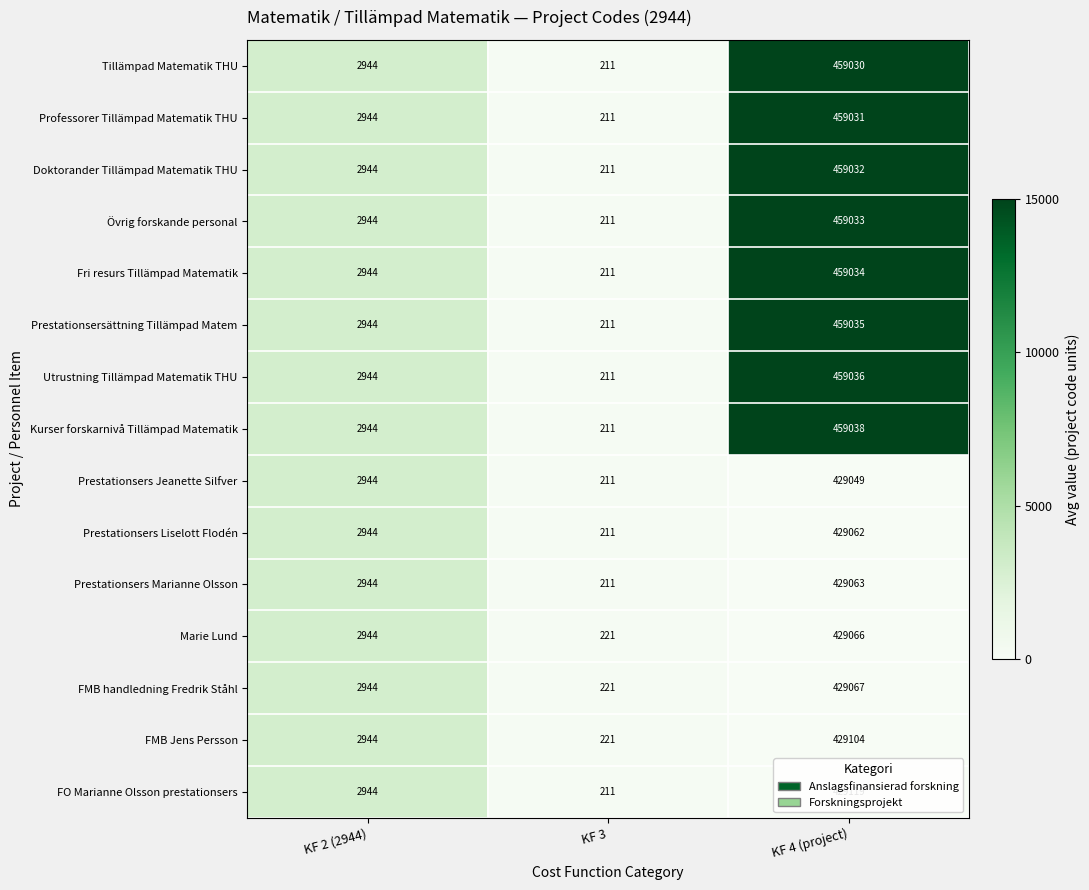

Which series has the largest total across all categories?

Kurser forskarnivå Tillämpad Matematik